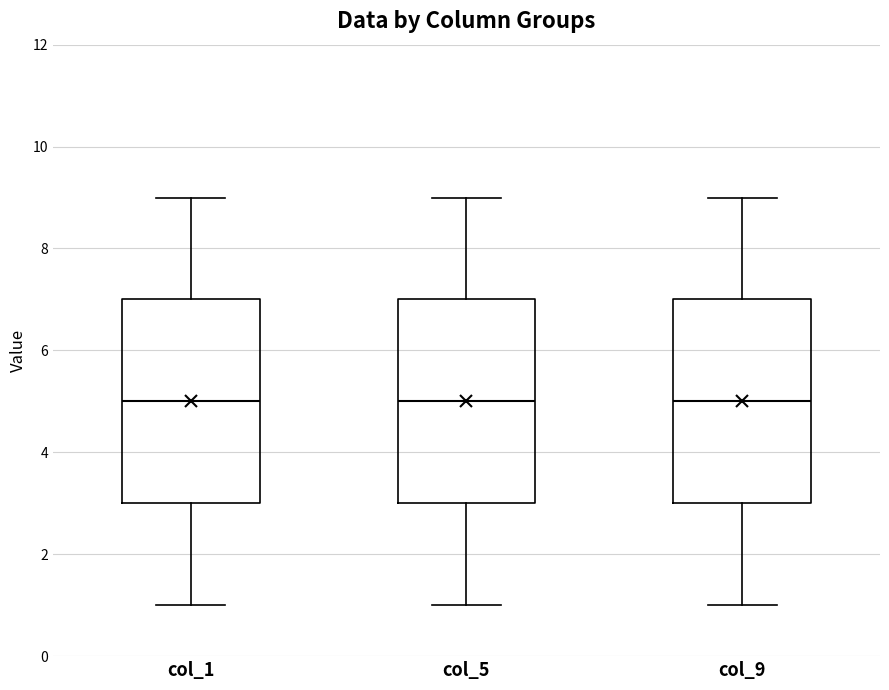

Where does the upper whisker of the box for col_9 end on the y-axis? The values are not printed on the chart, so give them approximately, as read against the axis.

9